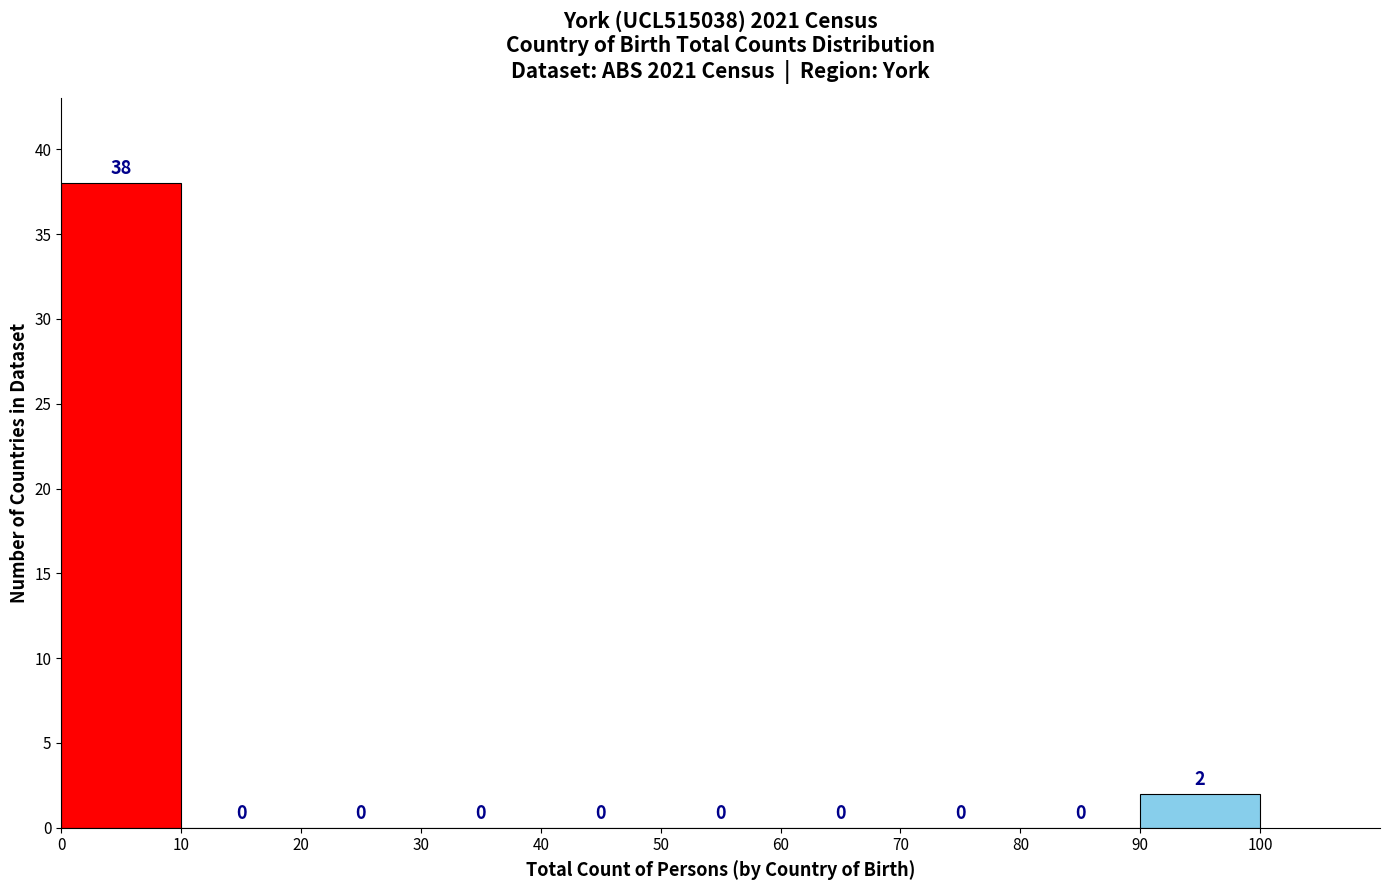

Reading left to right, list every bar in this chart as the range it spans on the x-axis followed by its height.

0 to 10: 38
10 to 20: 0
20 to 30: 0
30 to 40: 0
40 to 50: 0
50 to 60: 0
60 to 70: 0
70 to 80: 0
80 to 90: 0
90 to 100: 2